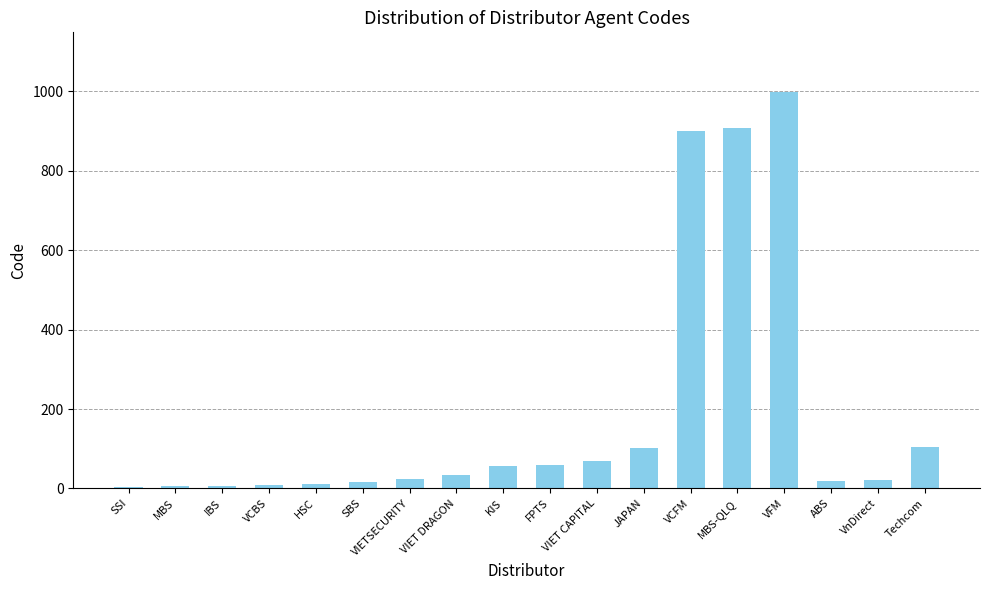

What is the sum of all values?

3344